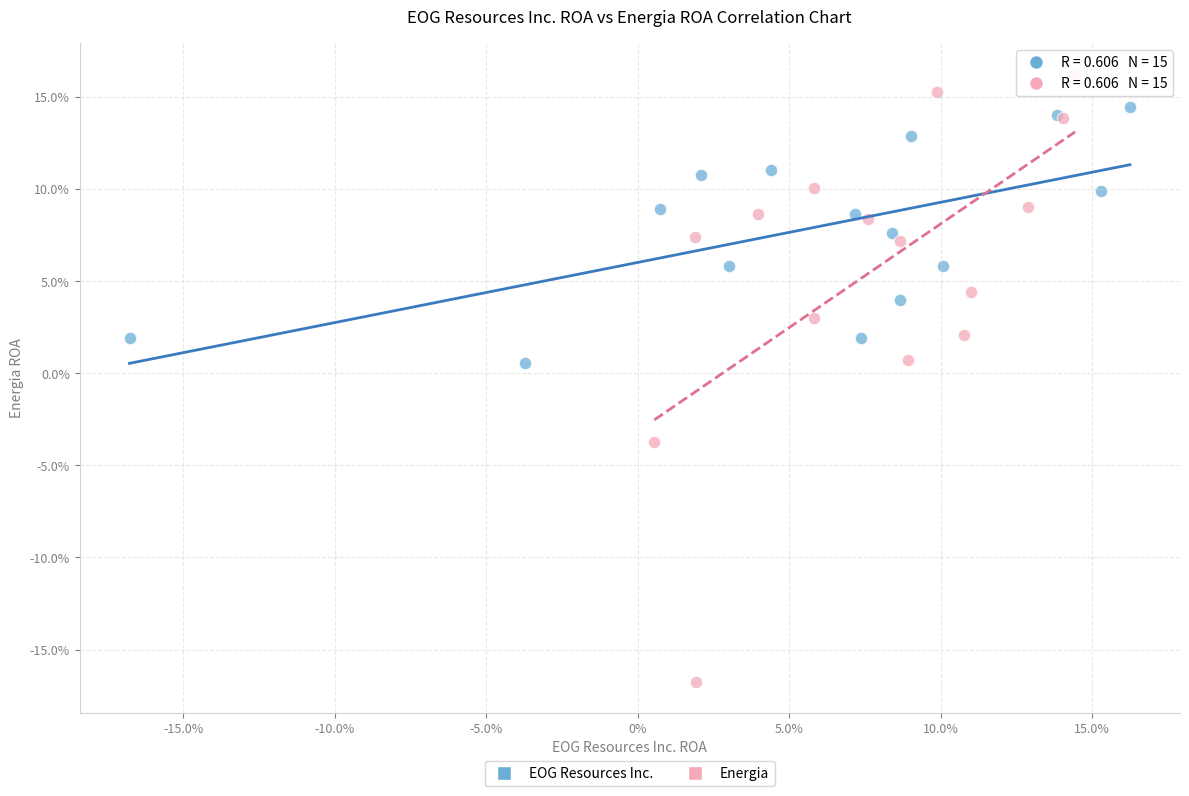

What are all the series names shown in the legend?

EOG Resources Inc., Energia